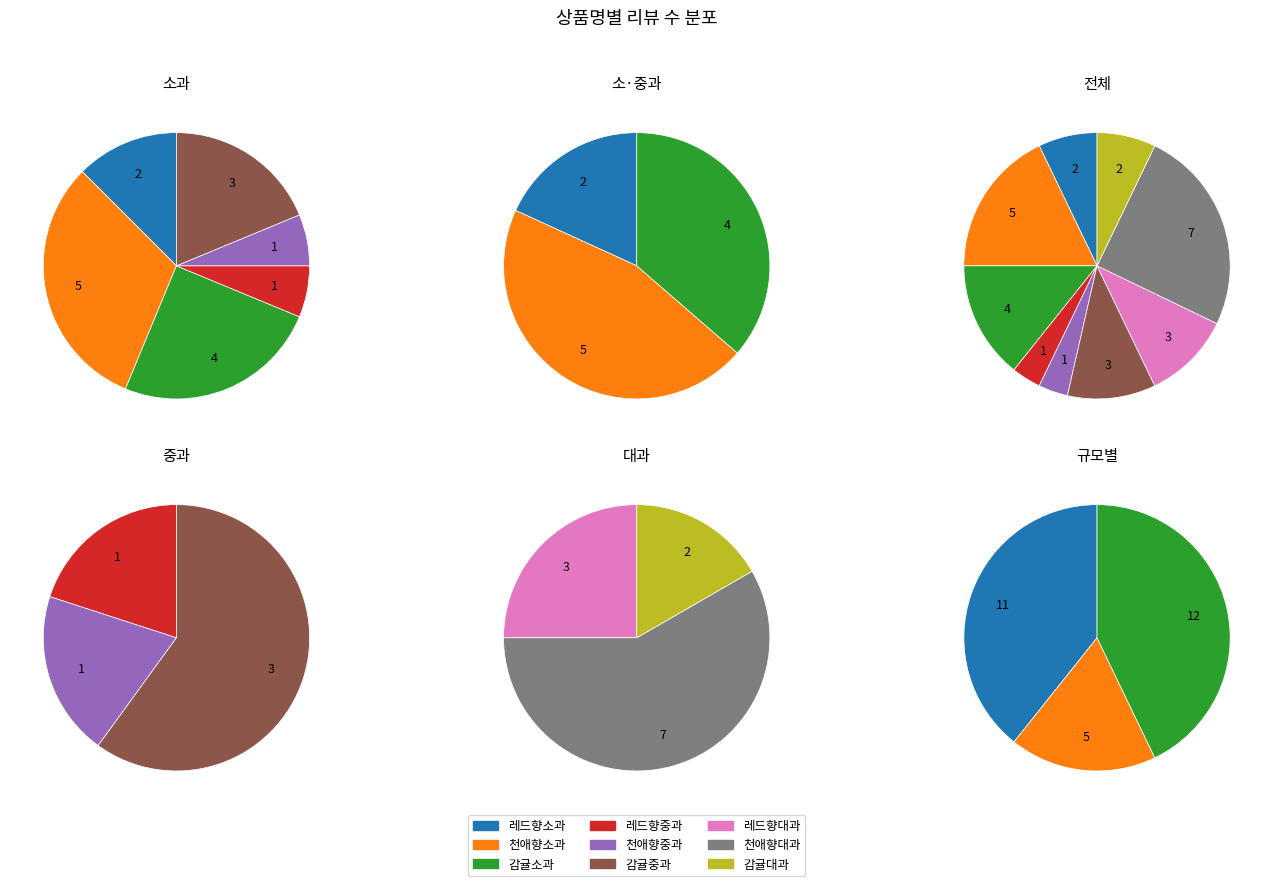

What is the total percentage of 천애향중과 and 천애향소과?

21.4%